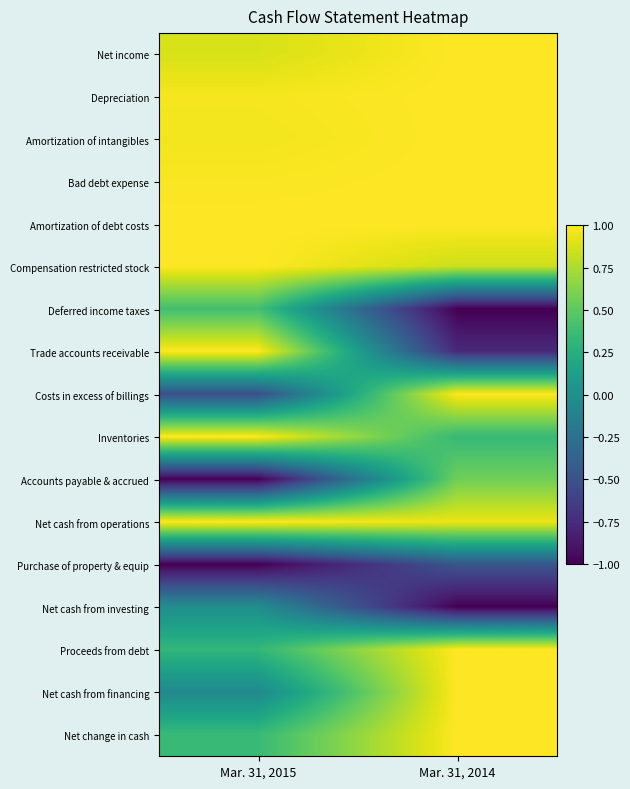

What is the difference between the highest and lowest values at Mar. 31, 2015?

2.0